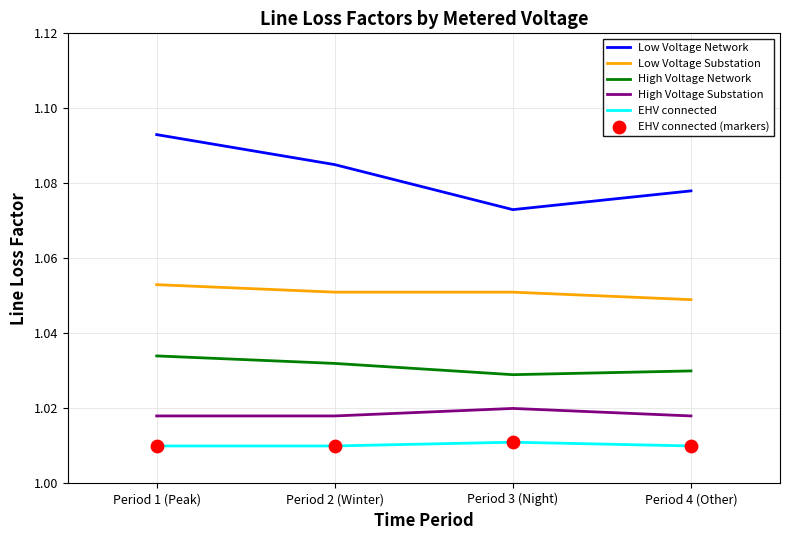

Which series has the largest total across all categories?

Low Voltage Network